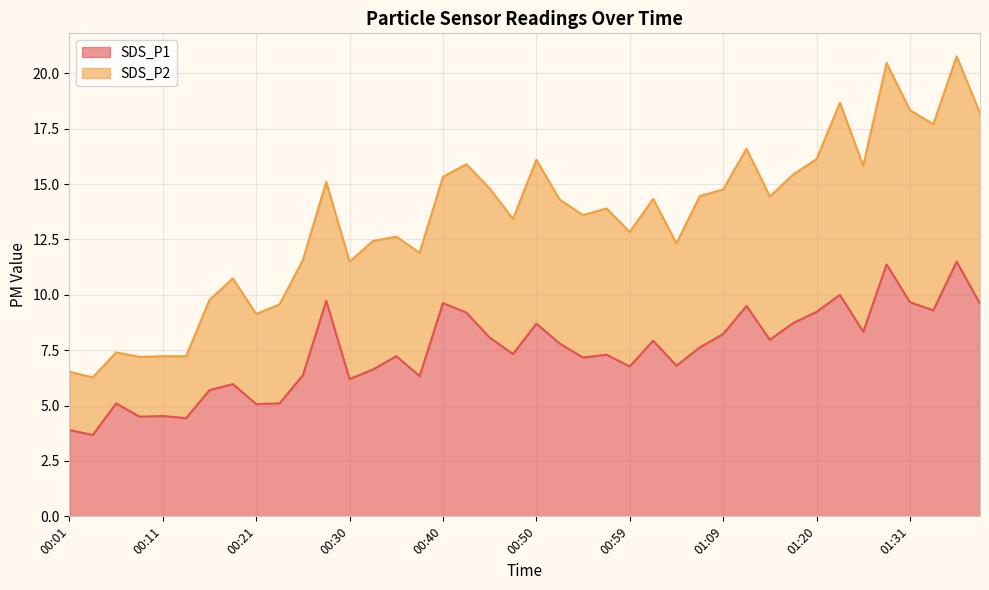

What is the difference between the values at 00:04 and 00:40?

6.0